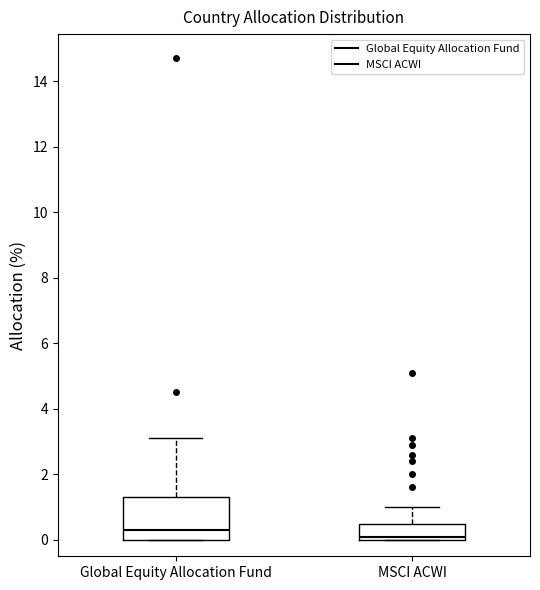

Where is the upper edge of the box for MSCI ACWI on the y-axis? The values are not printed on the chart, so give them approximately, as read against the axis.

0.6